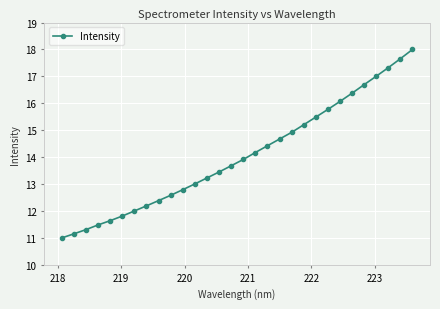

What is the value of the 1st point from the left?

11.0